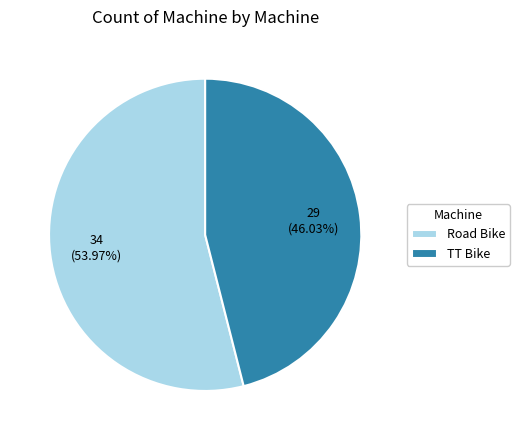

Rank the categories by value from highest to lowest.

Road Bike, TT Bike